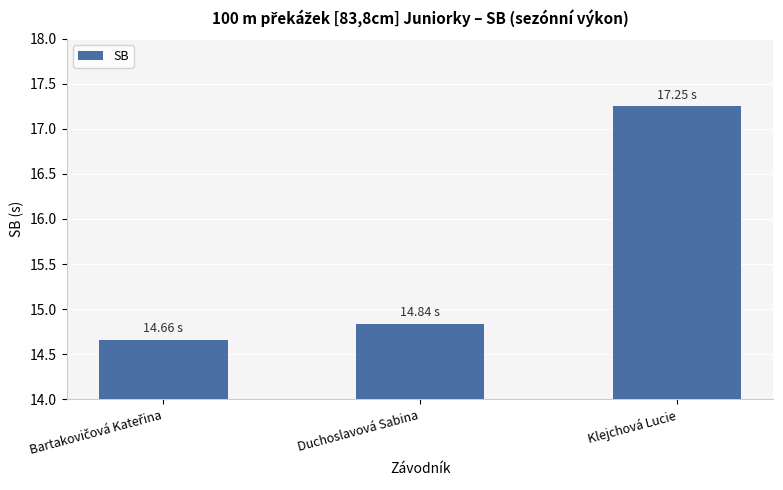

Does the chart contain any negative values?

No